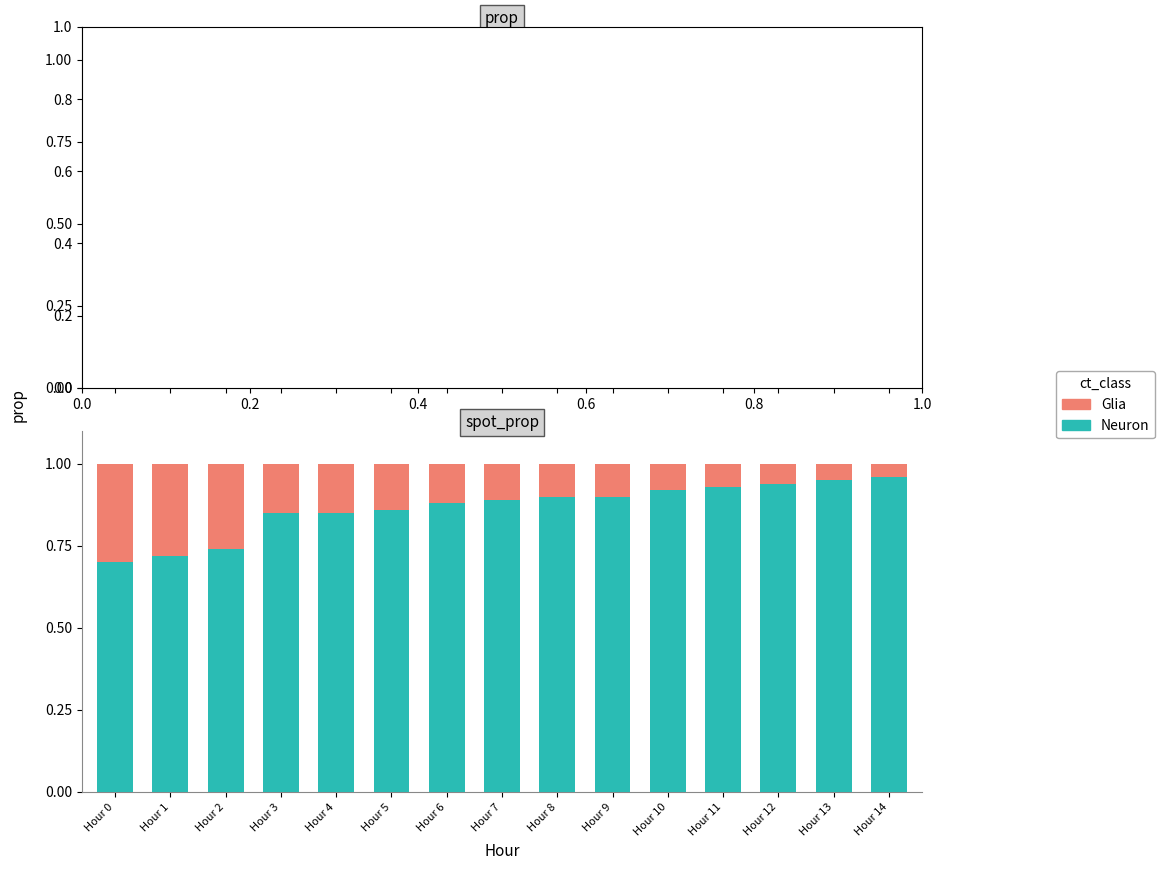

At which label is Glia closest to 0?

Hour 14